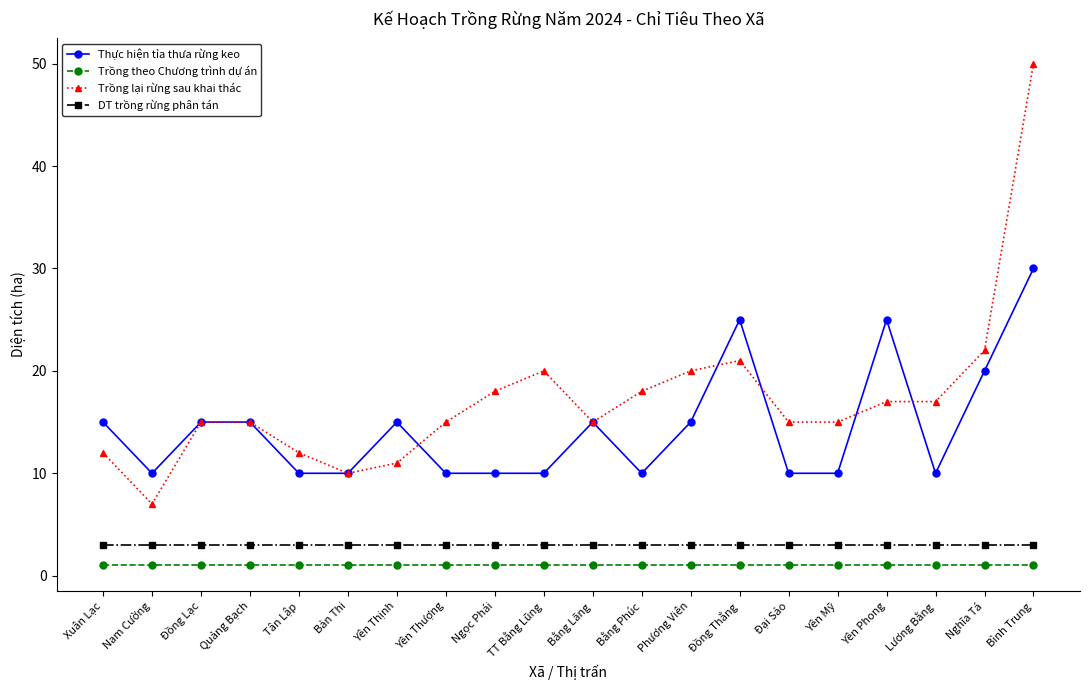

What is the average value of the DT trồng rừng phân tán series?

3